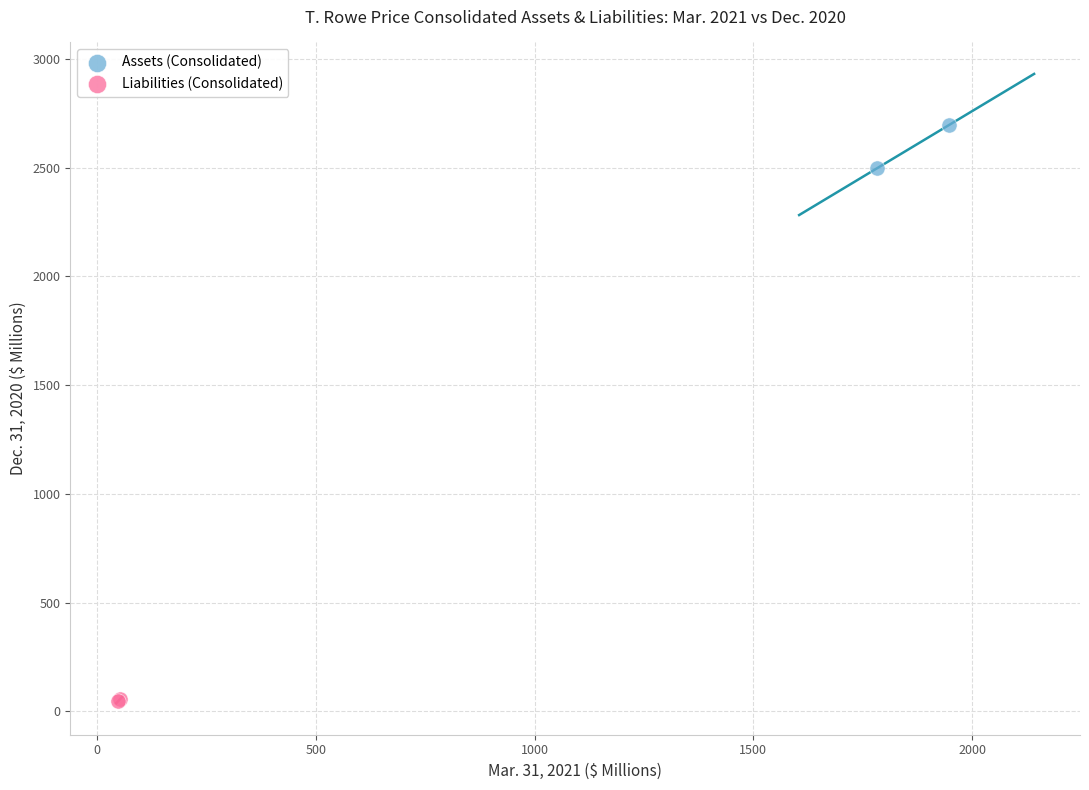

What are all the series names shown in the legend?

Assets (Consolidated), Liabilities (Consolidated)